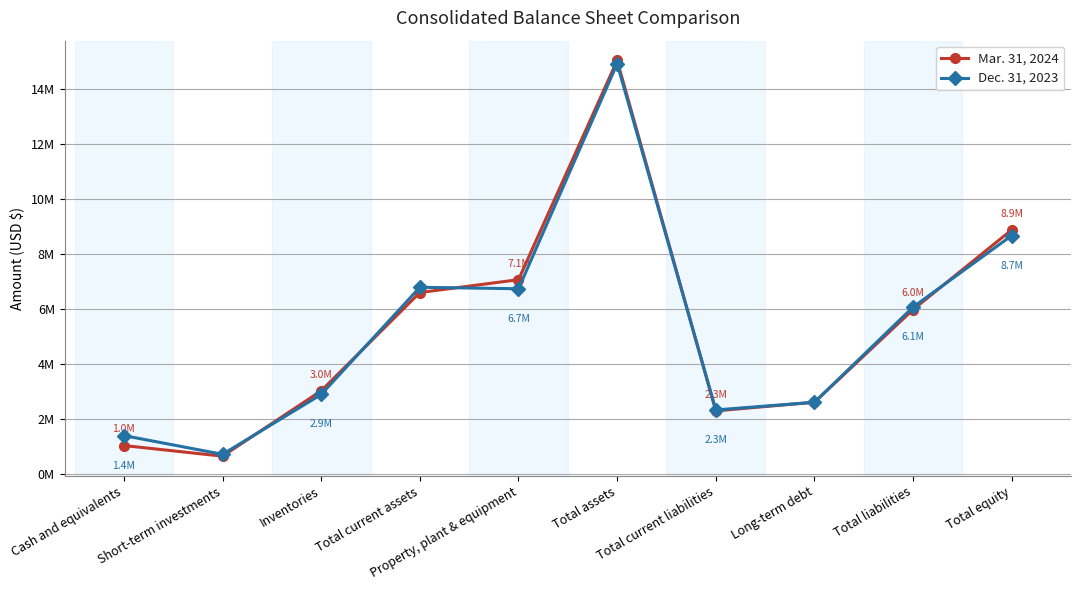

Reading left to right, what are all the values shown in this chart?

Mar. 31, 2024: Cash and equivalents=1039421	Short-term investments=653255	Inventories=3027143	Total current assets=6597436	Property, plant & equipment=7063990	Total assets=15026750	Total current liabilities=2298664	Long-term debt=2612246	Total liabilities=5978991	Total equity=8876547
Dec. 31, 2023: Cash and equivalents=1400887	Short-term investments=721210	Inventories=2894632	Total current assets=6787826	Property, plant & equipment=6734218	Total assets=14908420	Total current liabilities=2332296	Long-term debt=2611069	Total liabilities=6068893	Total equity=8668315